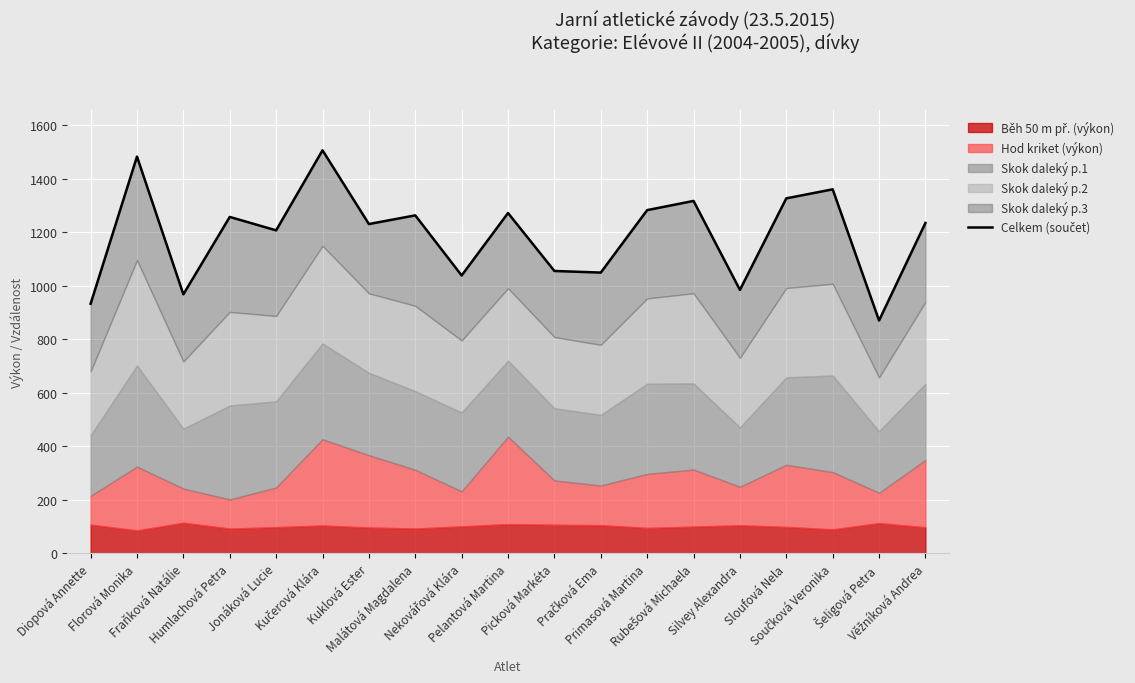

List the labels in order of value, largest first.

Kučerová Klára, Florová Monika, Součková Veronika, Sloufová Nela, Rubešová Michaela, Primasová Martina, Pelantová Martina, Malátová Magdalena, Humlachová Petra, Věžníková Andrea, Kuklová Ester, Jonáková Lucie, Picková Markéta, Pračková Ema, Nekovářová Klára, Silvey Alexandra, Fraňková Natálie, Diopová Annette, Šeligová Petra